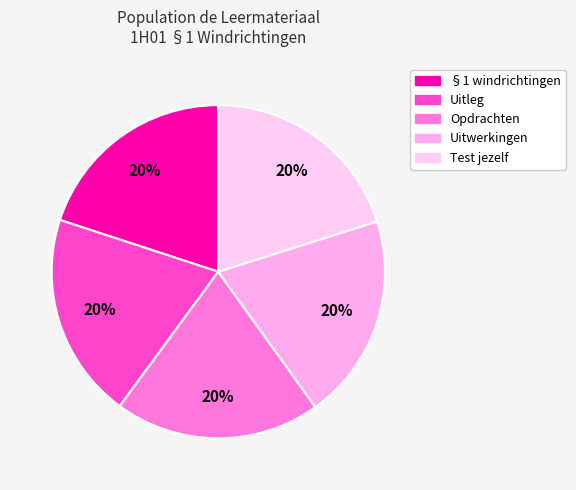

To the nearest percent, what percentage of the pie is Opdrachten?

20%